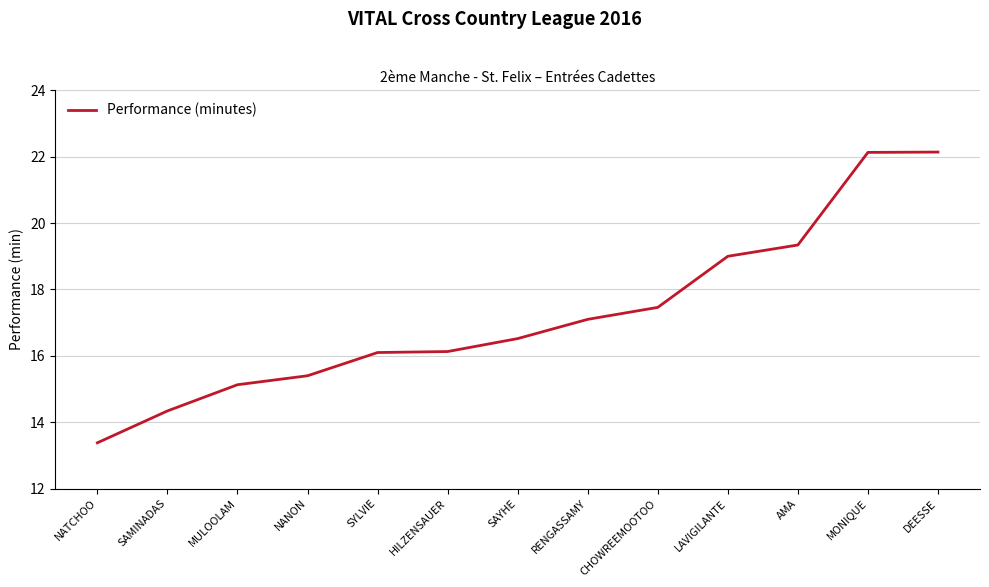

What is the difference between the maximum and minimum values?

8.8